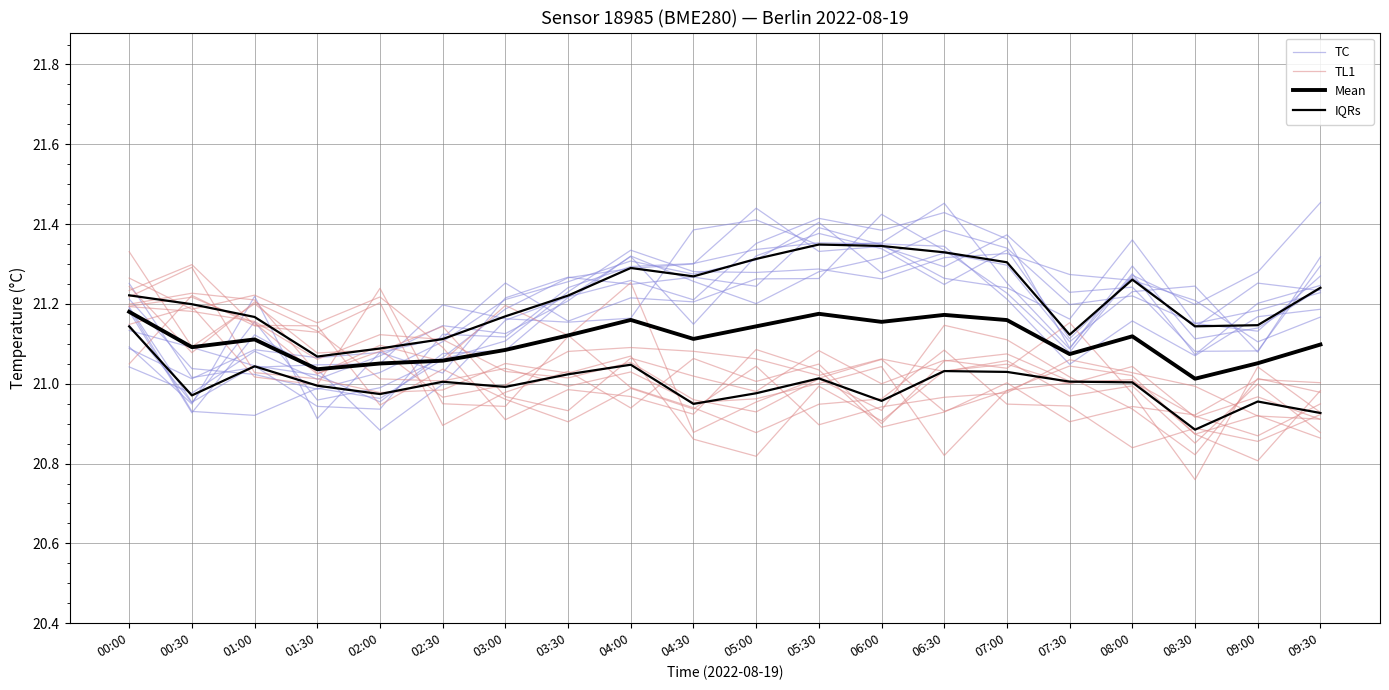

How many interior local peaks does the IQRs series have?

6